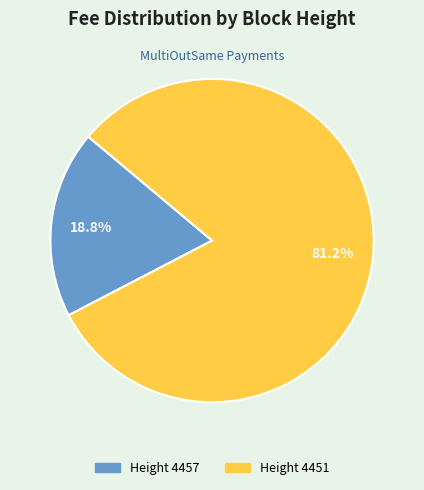

Does Height 4451 account for over 50% of the chart?

Yes